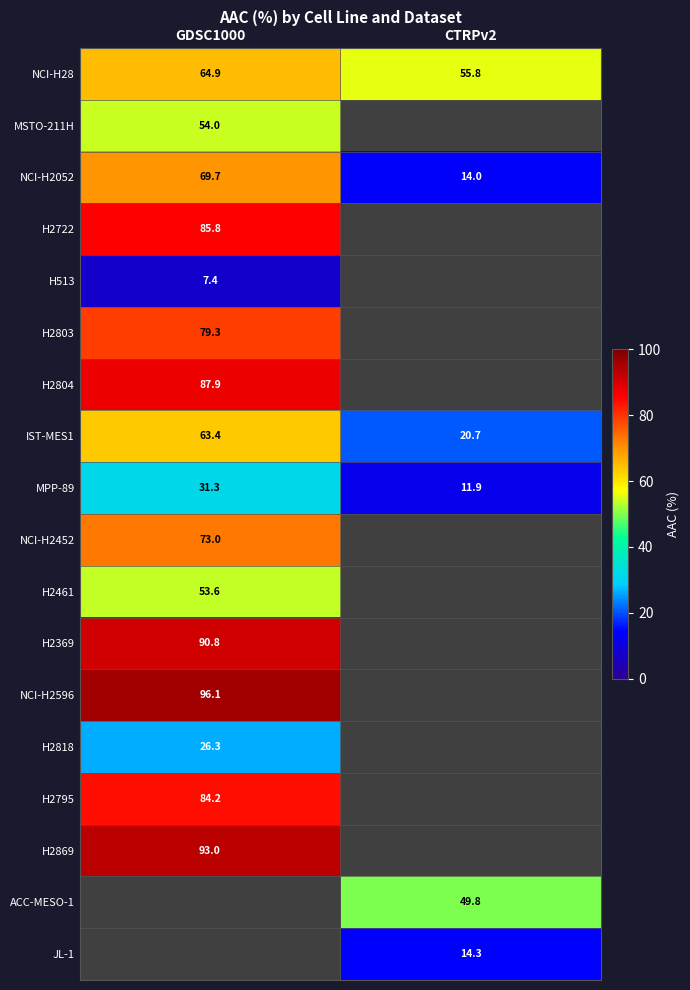

Count the number of data series in this chart.

18